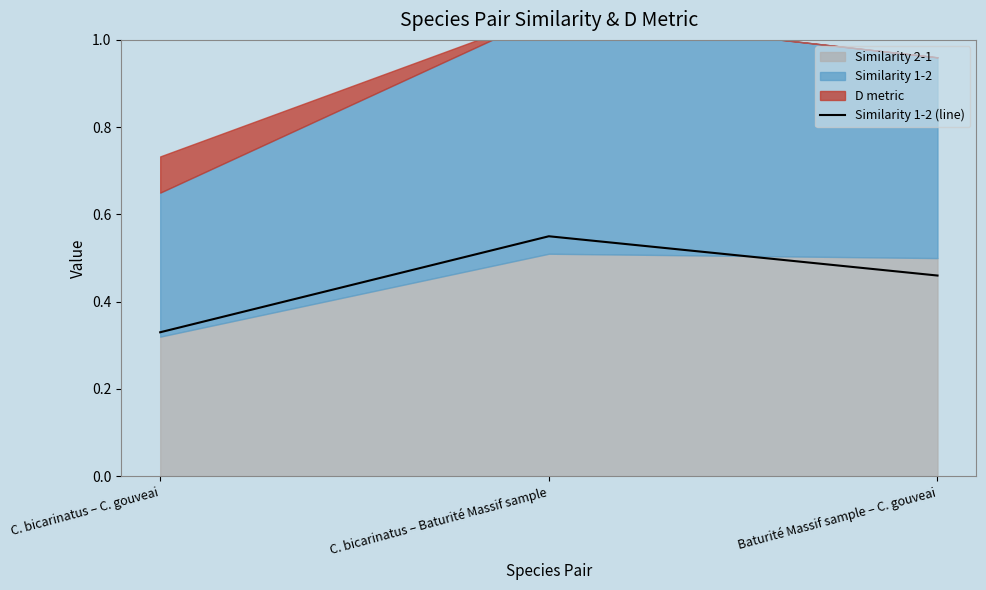

True or false: the data shows 0.2 at C. bicarinatus – C. gouveai.

False